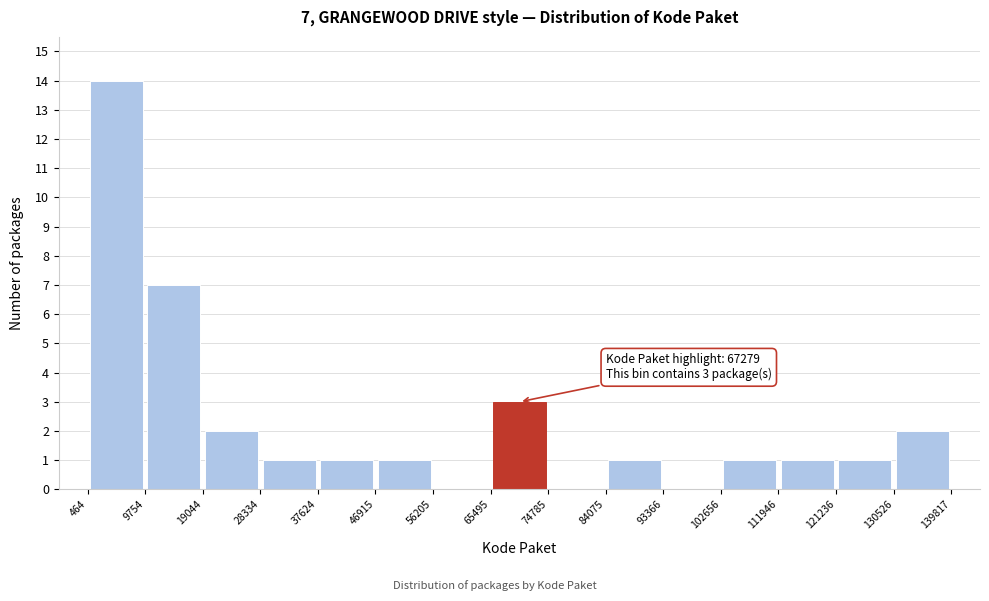

Which range on the x-axis has the tallest bar?

464 to 9754